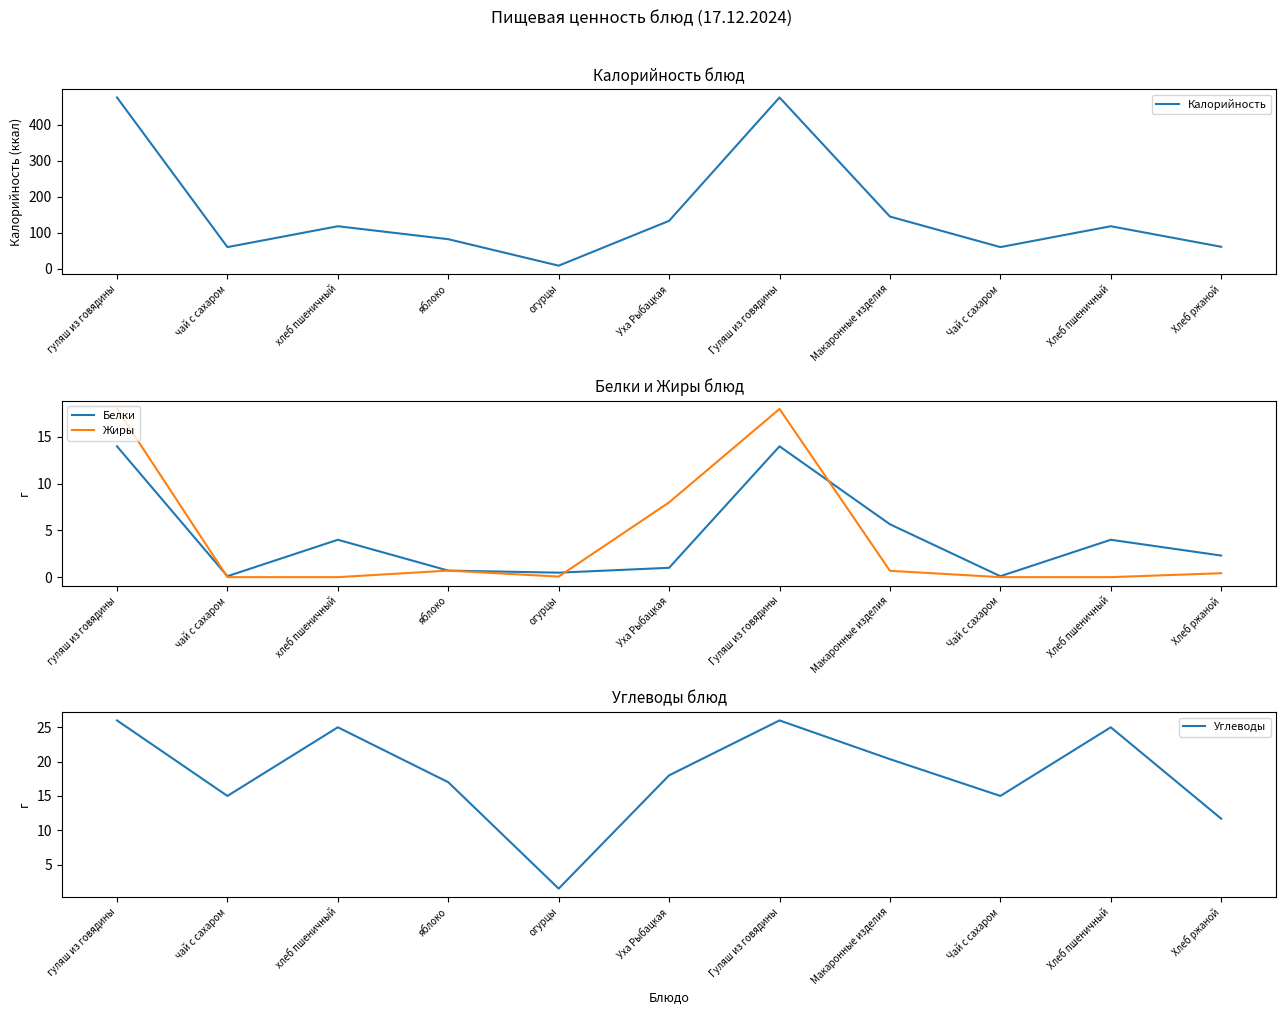

What is the difference between the second highest and second lowest values in the Белки series?

13.9